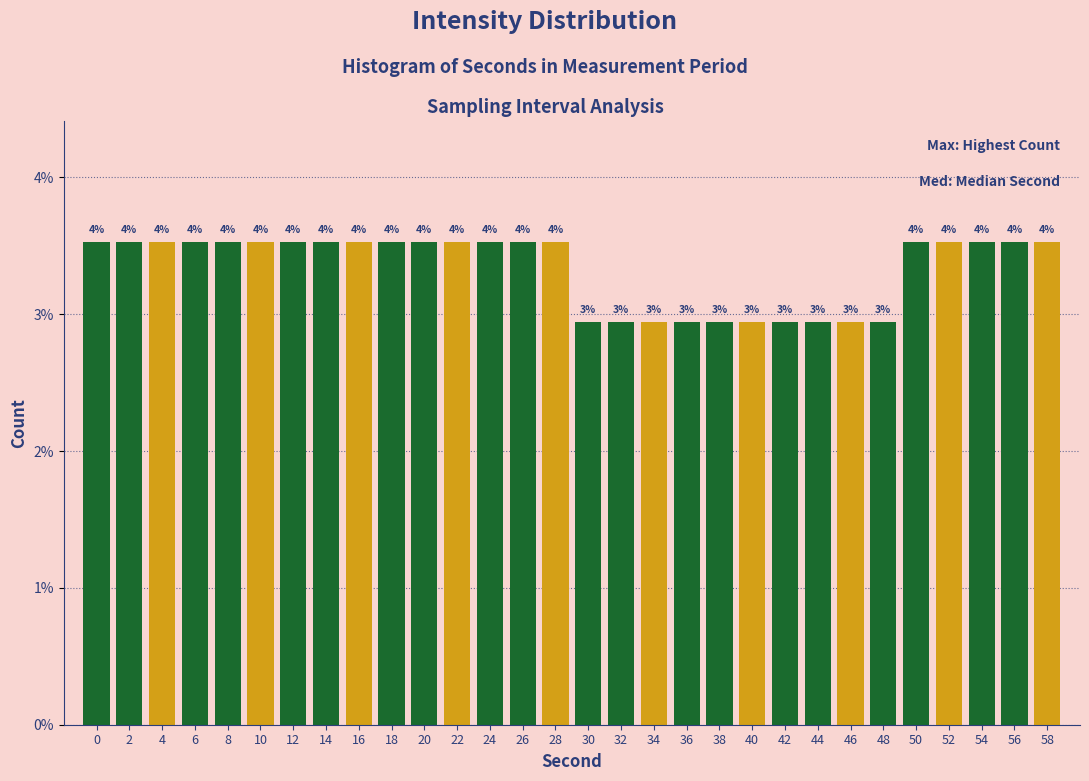

How many bars are there in total?

30